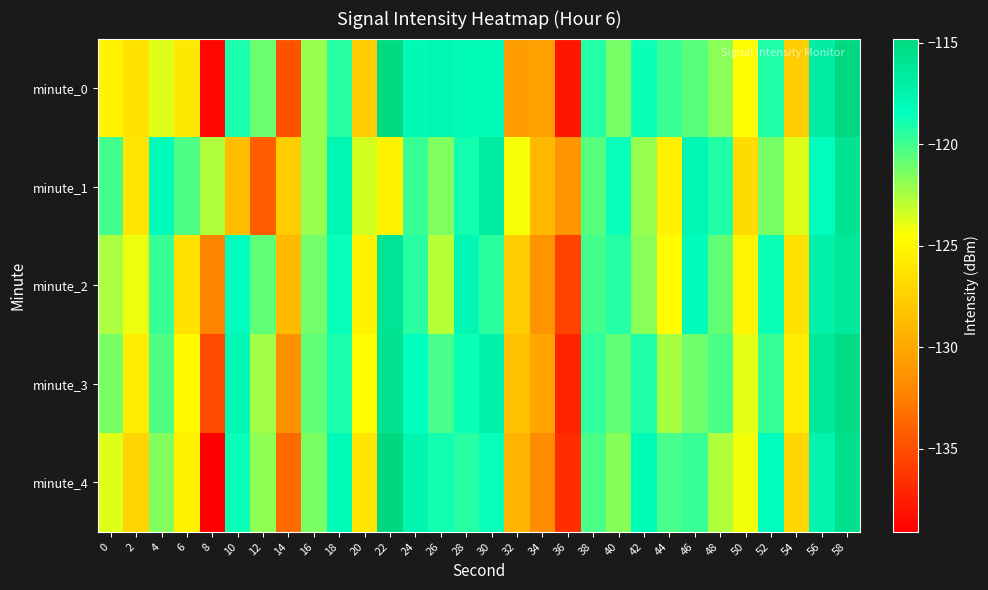

What is the total value across all series at 22?

-587.1